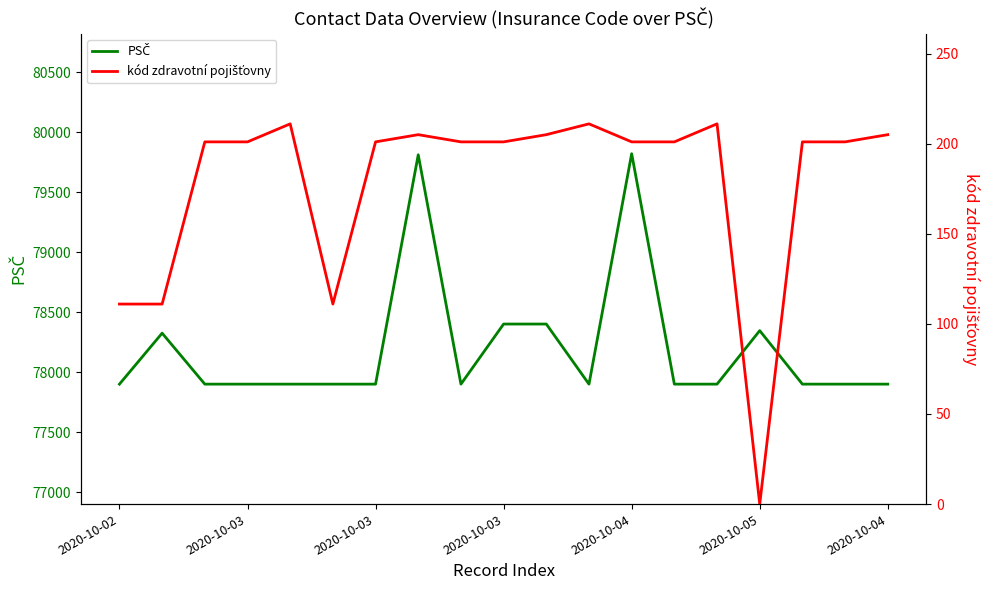

What is the average value of the PSČ series?

78200